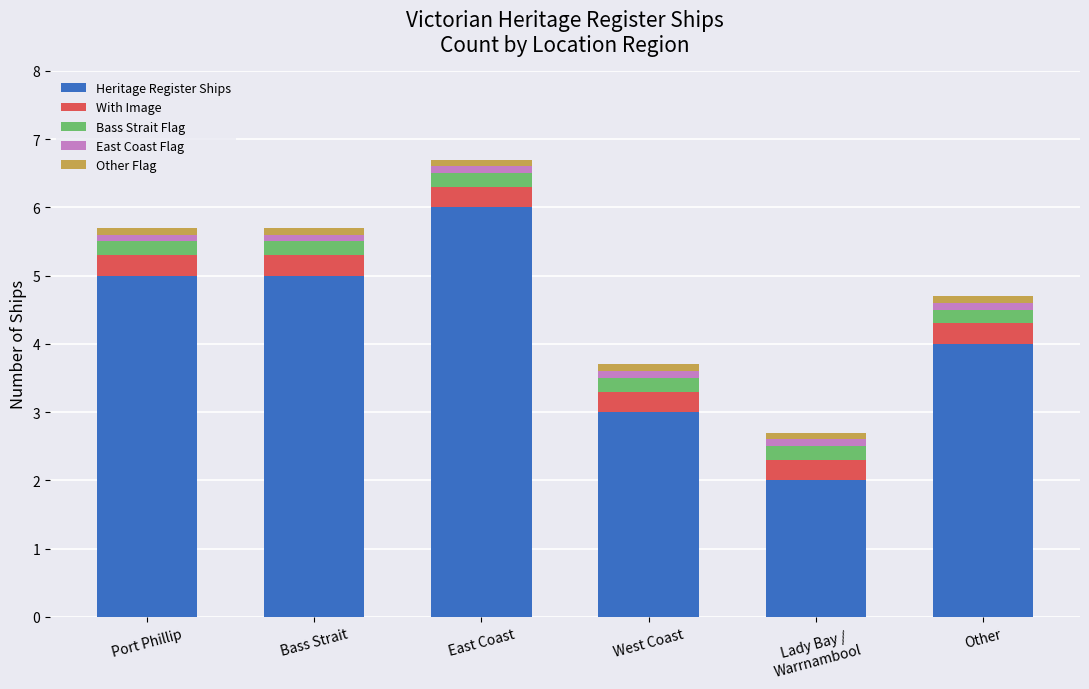

What is the average value of the Heritage Register Ships series?

4.2